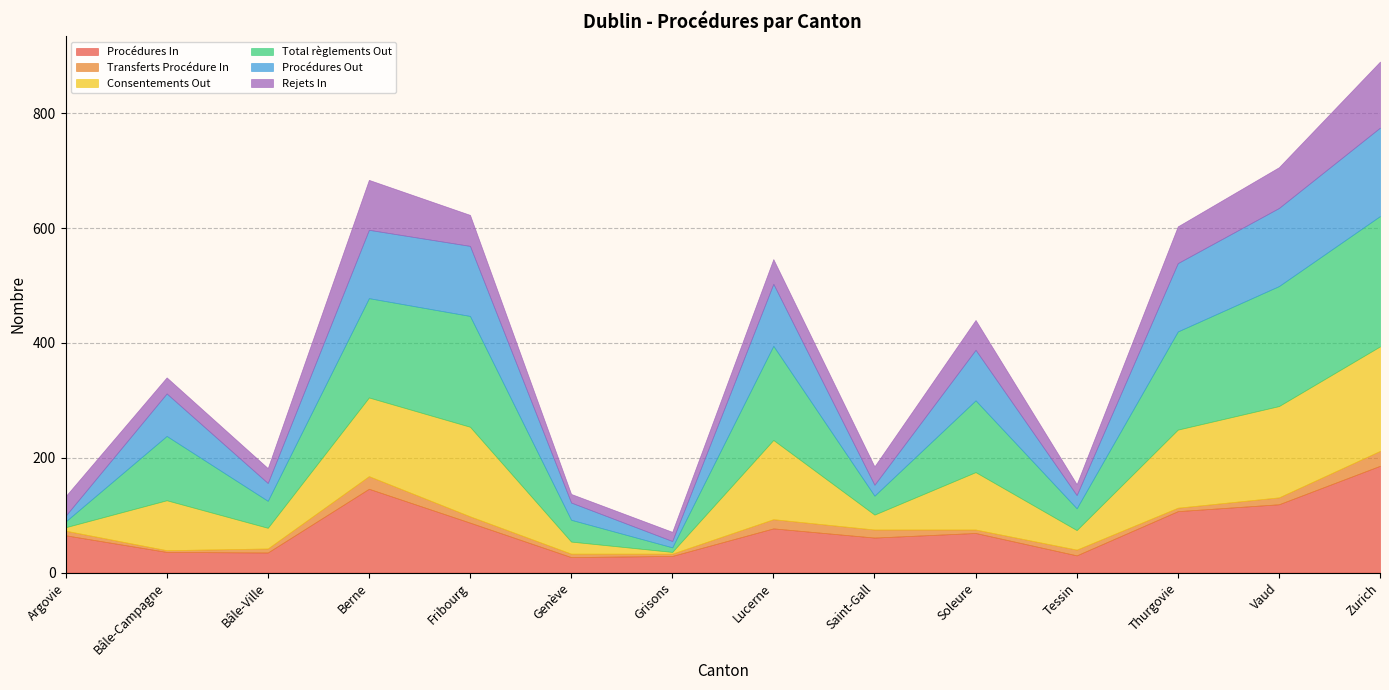

How many categories are shown in the chart?

14